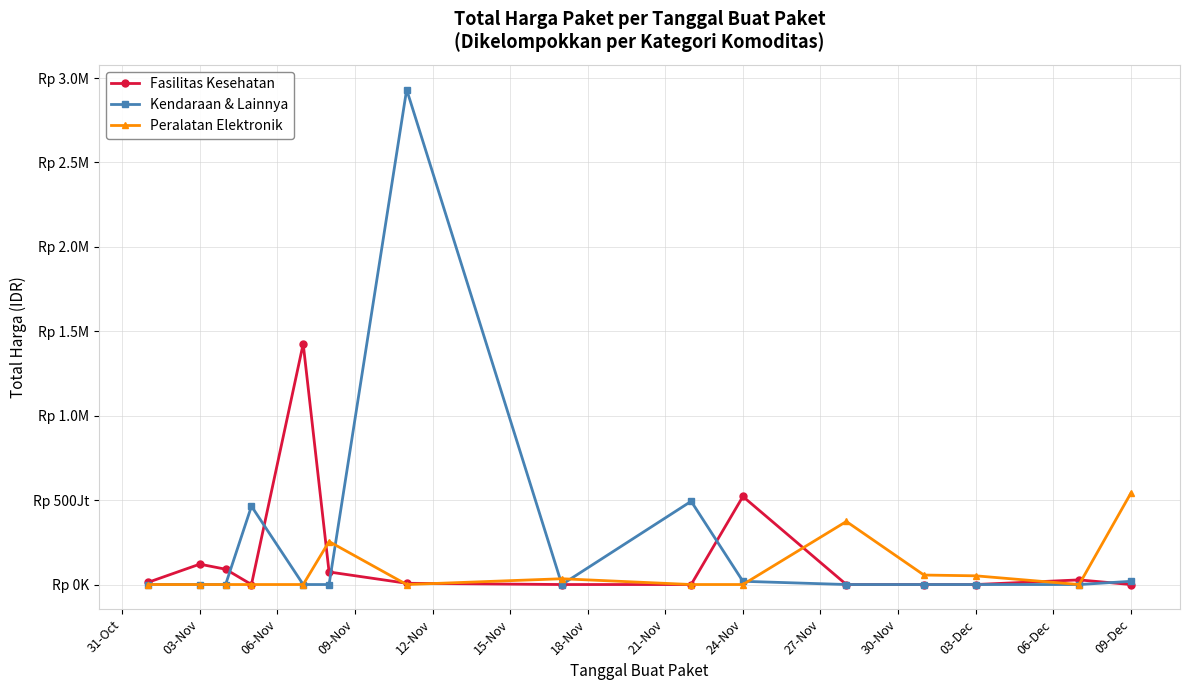

At how many categories does at least one series exceed 2651783882?

1